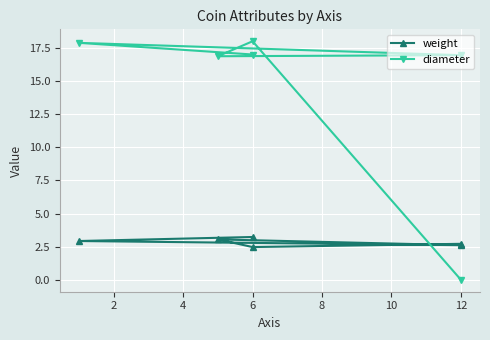

Reading left to right, what are all the values shown in this chart?

weight: 3.2	2.9	2.6	3.0	2.5	2.7
diameter: 17.0	17.9	16.9	16.9	18.0	0.0